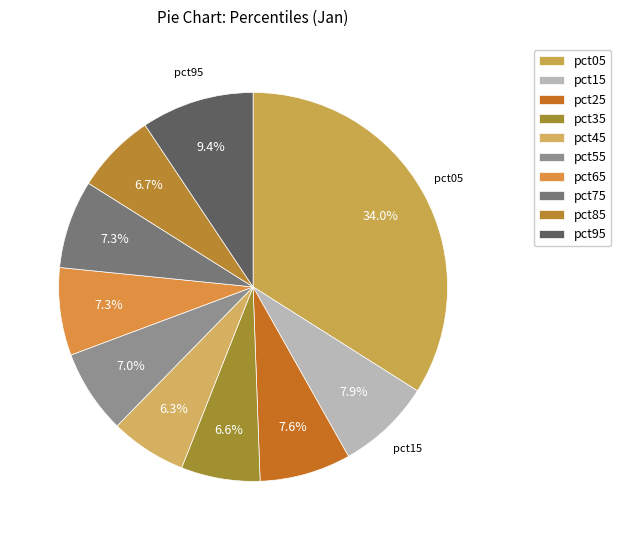

How many segments does this pie chart have?

10